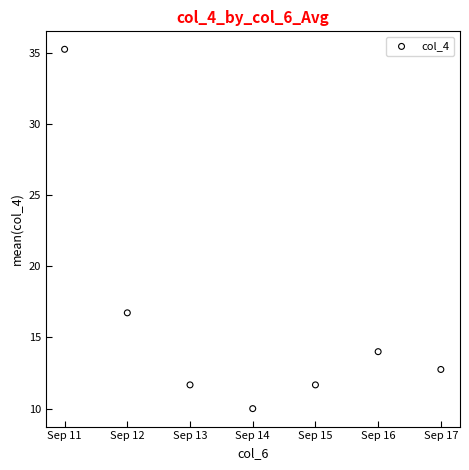

What is the range of Y values (max minus min)?

25.2